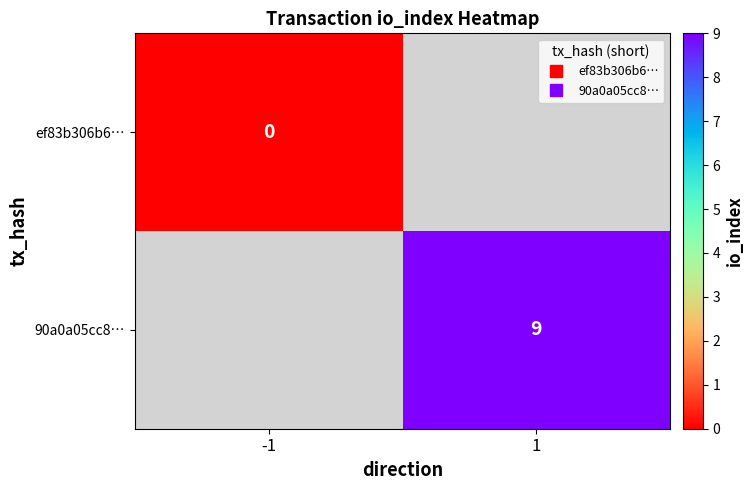

Rank the categories by 90a0a05cc8… value from highest to lowest.

-1, 1